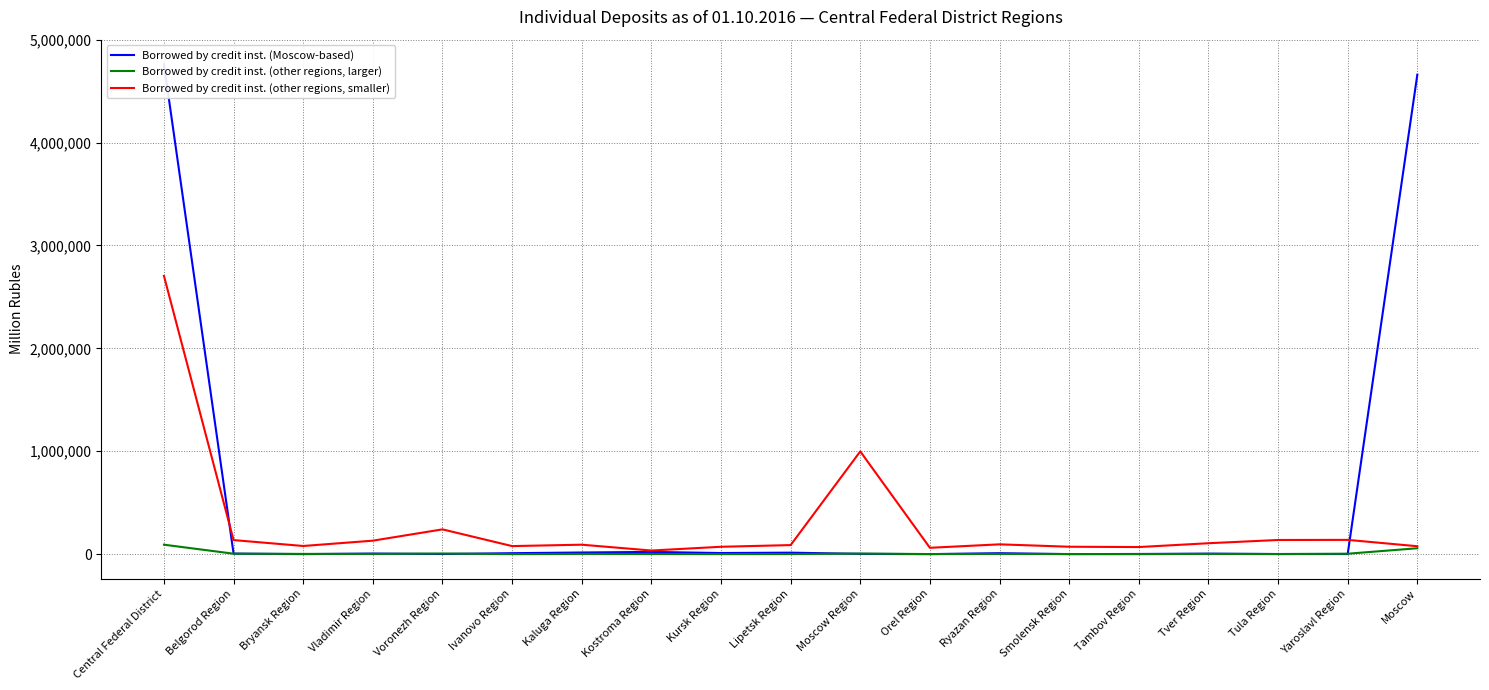

What position from the left is Vladimir Region?

4